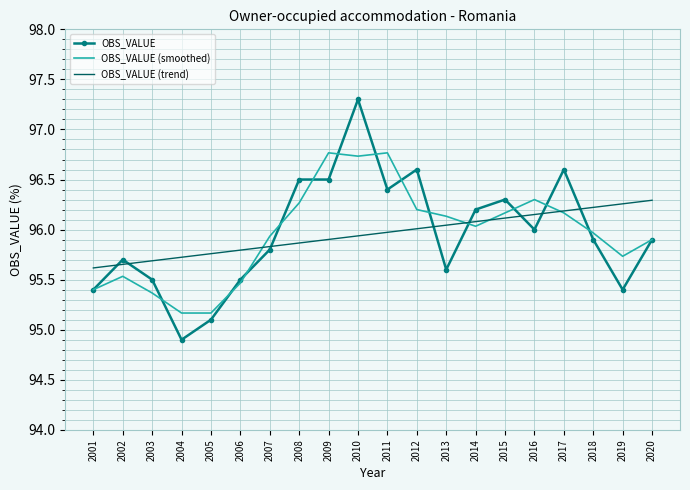

At which label is OBS_VALUE (trend) closest to 95?

2001